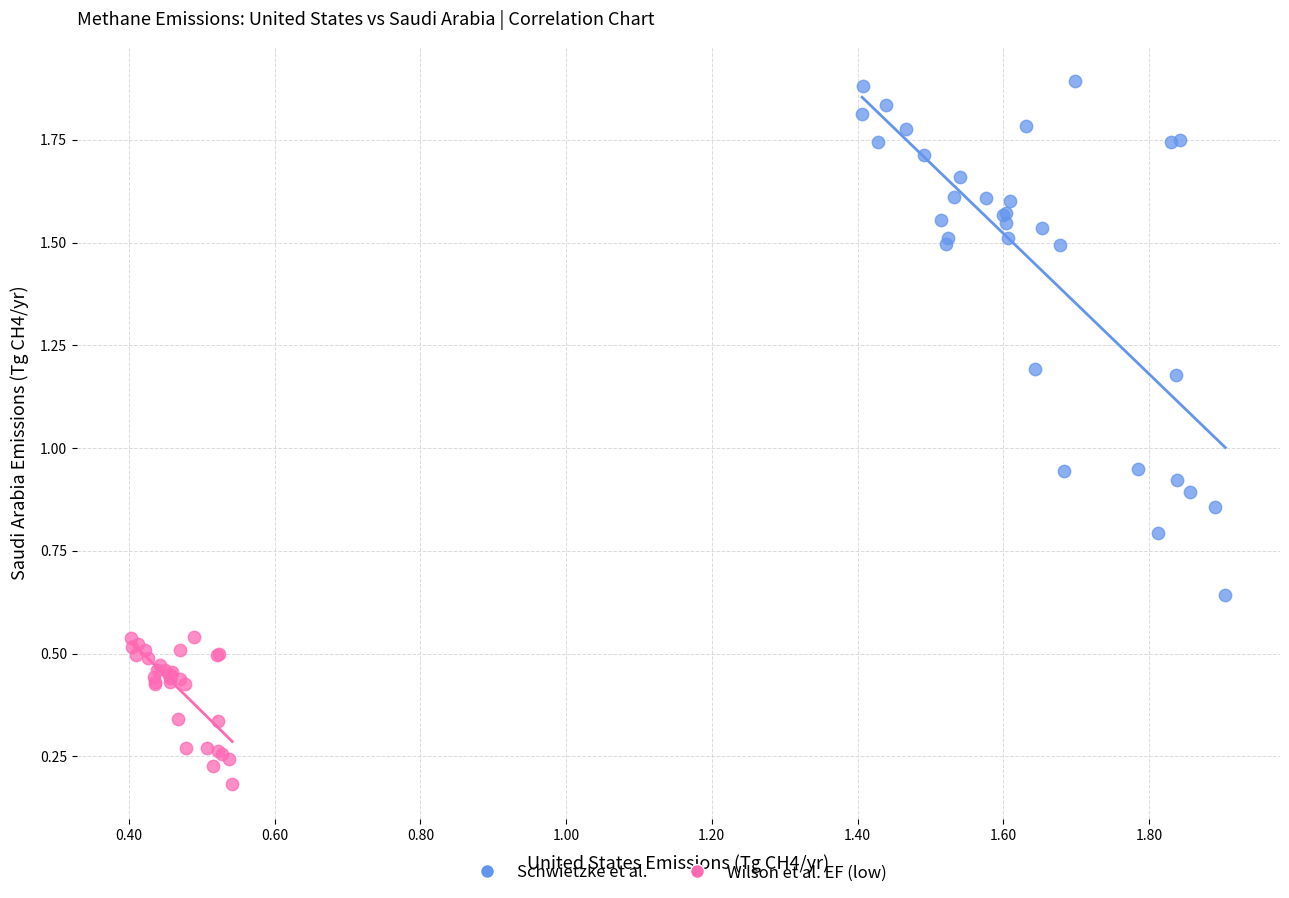

Which series reaches the maximum Y coordinate?

Schwietzke et al.